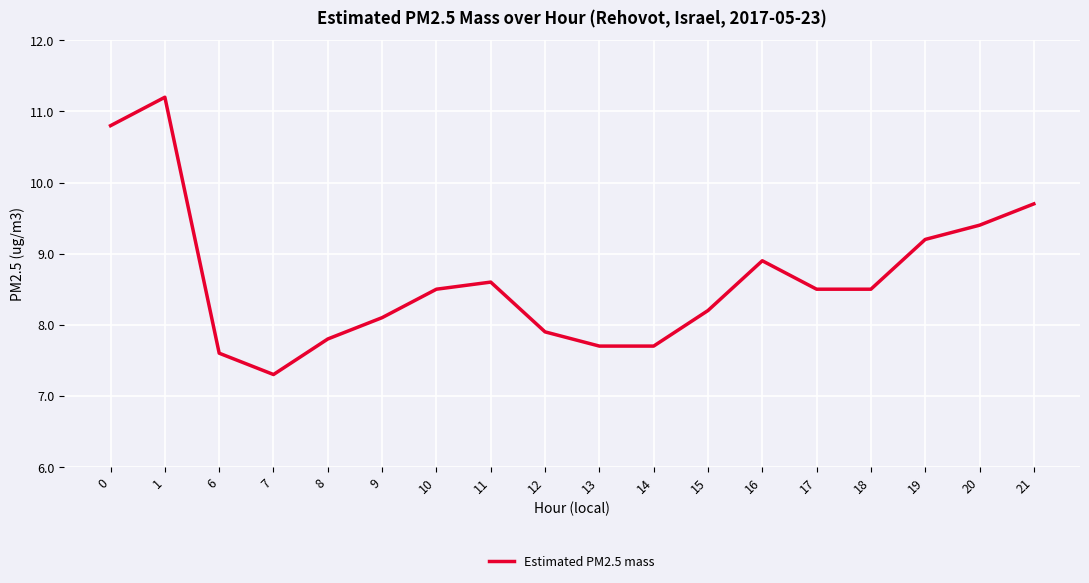

Reading left to right, list all the values displayed in this chart.

0=10.8	1=11.2	6=7.6	7=7.3	8=7.8	9=8.1	10=8.5	11=8.6	12=7.9	13=7.7	14=7.7	15=8.2	16=8.9	17=8.5	18=8.5	19=9.2	20=9.4	21=9.7